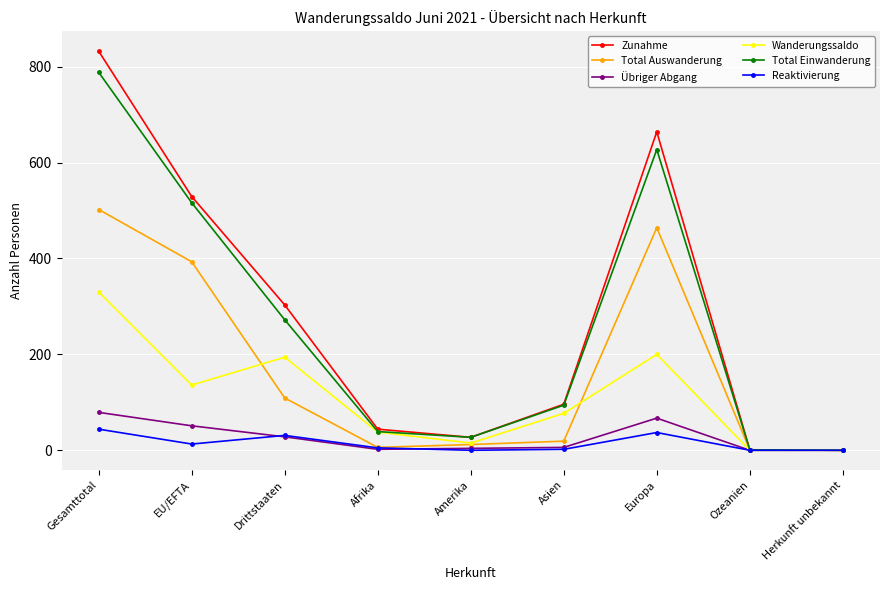

What is the total value across all series at Asien?

294